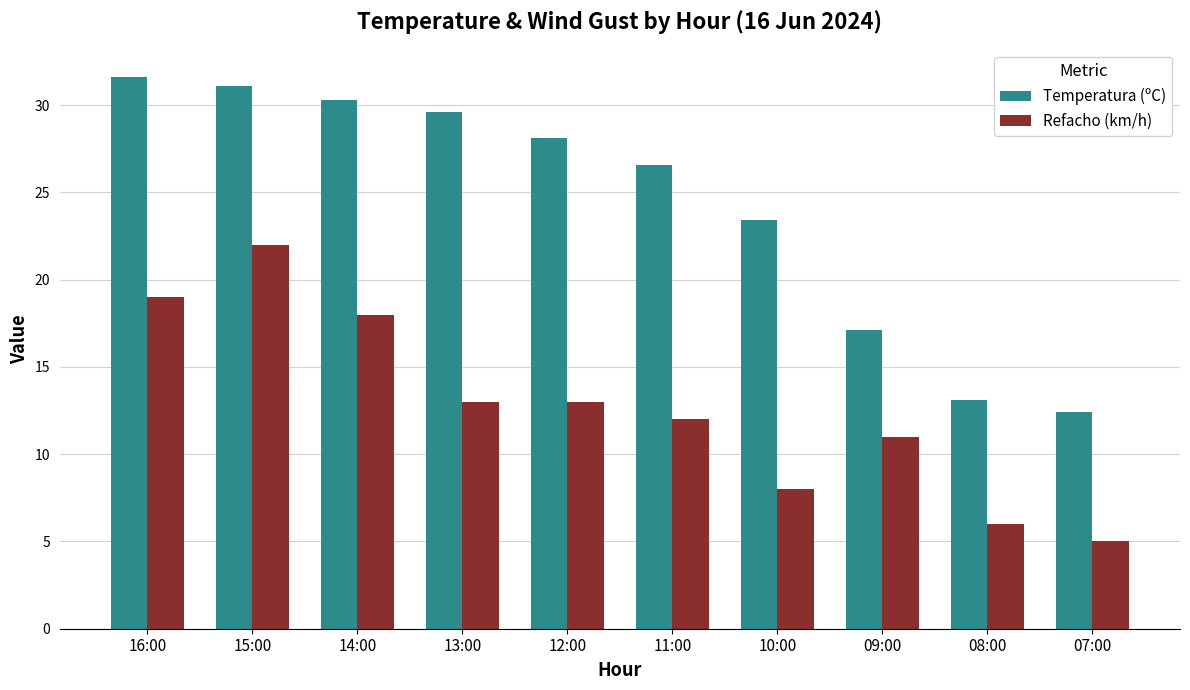

What is the difference between the maximum and minimum values in the Temperatura (ºC) series?

19.2